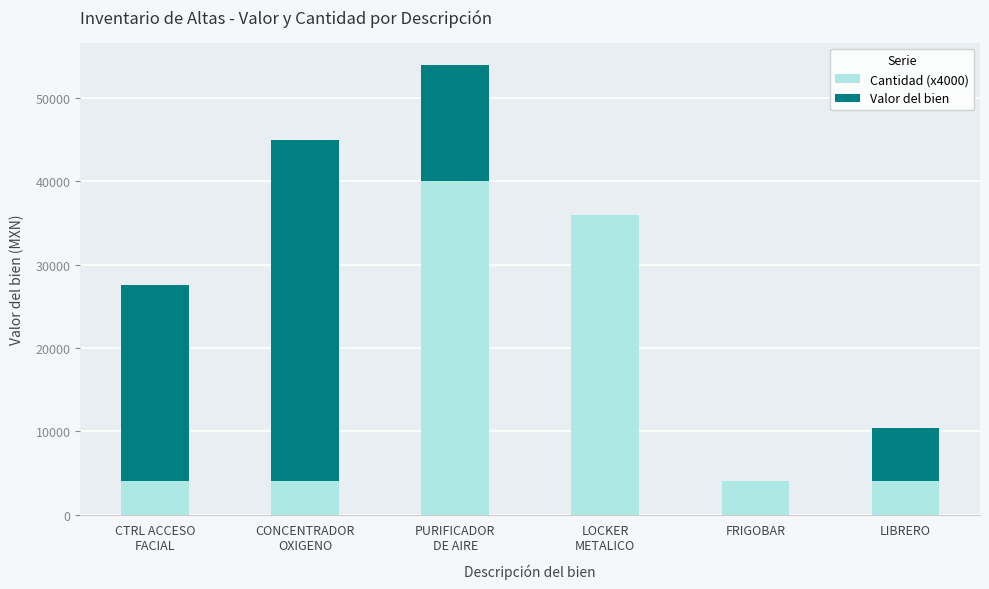

Is it true that Cantidad (x4000) equals 2112 at FRIGOBAR?

False